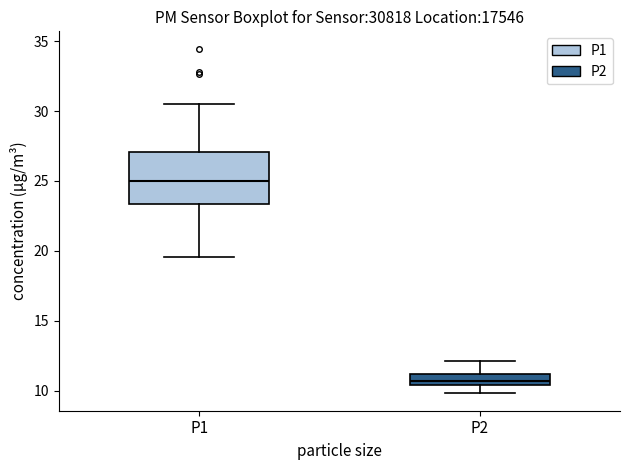

Where does the lower whisker of the box for P1 end on the y-axis? The values are not printed on the chart, so give them approximately, as read against the axis.

19.5